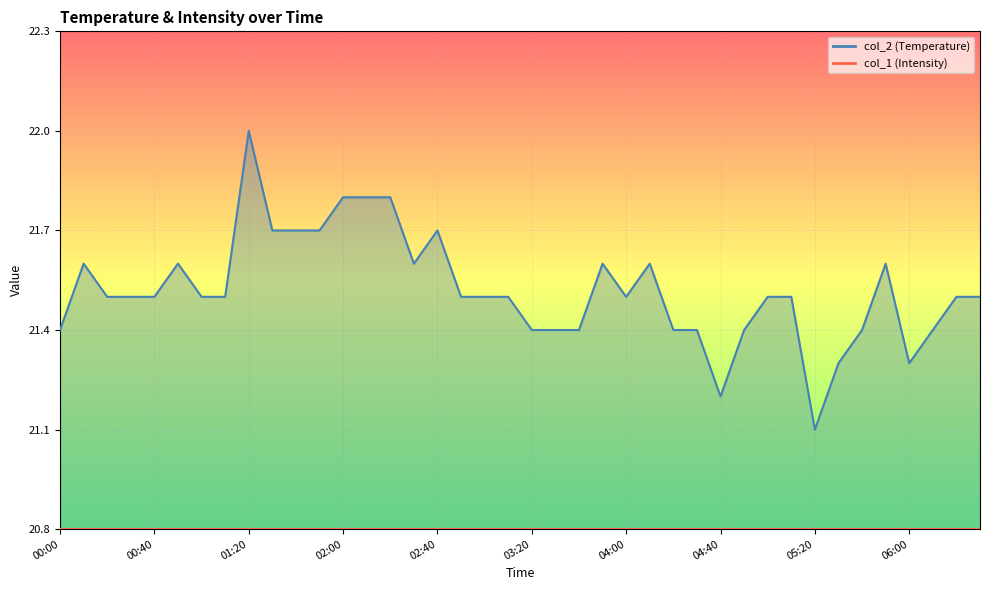

What is the difference between the maximum and minimum values?

0.9